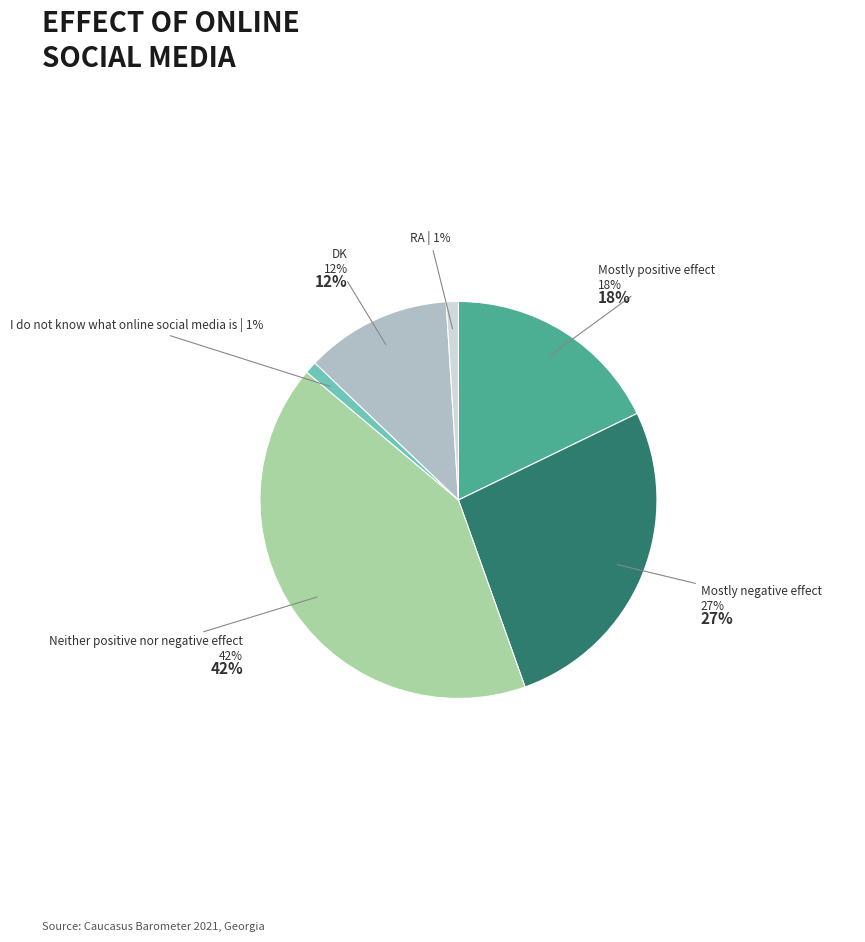

Count the number of slices in the pie.

6